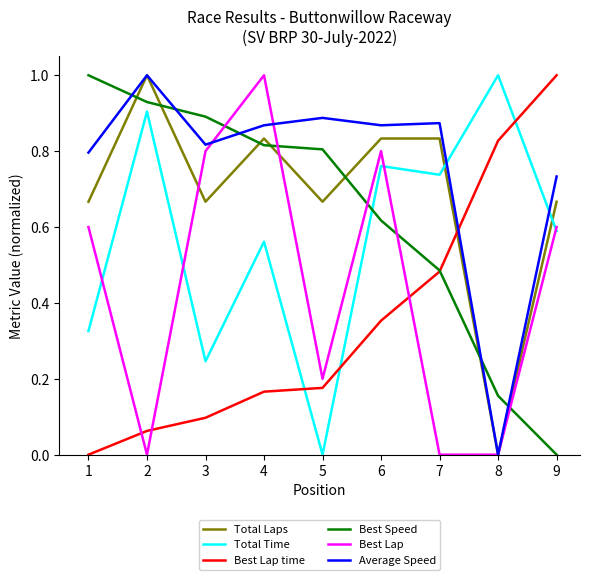

Count the Average Speed values in the range 0 to 1.

9